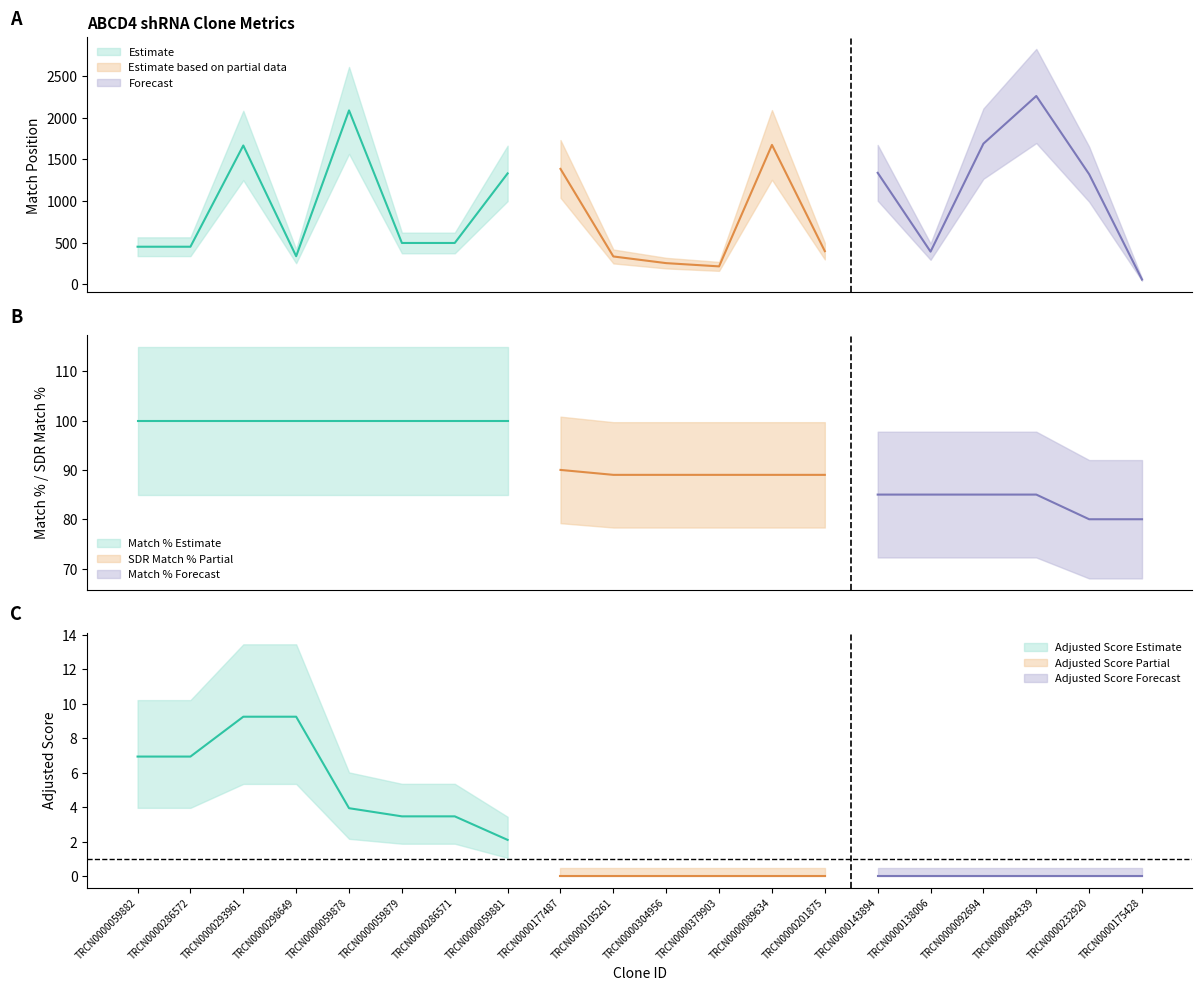

Reading left to right, extract all data points from this chart.

Match Position: TRCN0000059882=451.0	TRCN0000286572=451.0	TRCN0000293961=1666.0	TRCN0000298649=337.0	TRCN0000059878=2087.0	TRCN0000059879=496.0	TRCN0000286571=496.0	TRCN0000059881=1331.0	TRCN0000177487=1385.0	TRCN0000105261=334.0	TRCN0000304956=254.0	TRCN0000379903=215.0	TRCN0000089634=1673.0	TRCN0000201875=398.0	TRCN0000143894=1338.0	TRCN0000138006=392.0	TRCN0000092694=1688.0	TRCN0000094339=2260.0	TRCN0000232920=1321.0	TRCN0000175428=57.0
Match %: TRCN0000059882=100.0	TRCN0000286572=100.0	TRCN0000293961=100.0	TRCN0000298649=100.0	TRCN0000059878=100.0	TRCN0000059879=100.0	TRCN0000286571=100.0	TRCN0000059881=100.0	TRCN0000177487=90.0	TRCN0000105261=90.0	TRCN0000304956=85.0	TRCN0000379903=85.0	TRCN0000089634=85.0	TRCN0000201875=85.0	TRCN0000143894=85.0	TRCN0000138006=85.0	TRCN0000092694=85.0	TRCN0000094339=85.0	TRCN0000232920=80.0	TRCN0000175428=80.0
SDR Match %: TRCN0000059882=100.0	TRCN0000286572=100.0	TRCN0000293961=100.0	TRCN0000298649=100.0	TRCN0000059878=100.0	TRCN0000059879=100.0	TRCN0000286571=100.0	TRCN0000059881=100.0	TRCN0000177487=90.0	TRCN0000105261=89.0	TRCN0000304956=89.0	TRCN0000379903=89.0	TRCN0000089634=89.0	TRCN0000201875=89.0	TRCN0000143894=89.0	TRCN0000138006=89.0	TRCN0000092694=89.0	TRCN0000094339=89.0	TRCN0000232920=89.0	TRCN0000175428=89.0
Adjusted Score: TRCN0000059882=6.9	TRCN0000286572=6.9	TRCN0000293961=9.2	TRCN0000298649=9.2	TRCN0000059878=3.9	TRCN0000059879=3.5	TRCN0000286571=3.5	TRCN0000059881=2.1	TRCN0000177487=0.0	TRCN0000105261=0.0	TRCN0000304956=0.0	TRCN0000379903=0.0	TRCN0000089634=0.0	TRCN0000201875=0.0	TRCN0000143894=0.0	TRCN0000138006=0.0	TRCN0000092694=0.0	TRCN0000094339=0.0	TRCN0000232920=0.0	TRCN0000175428=0.0